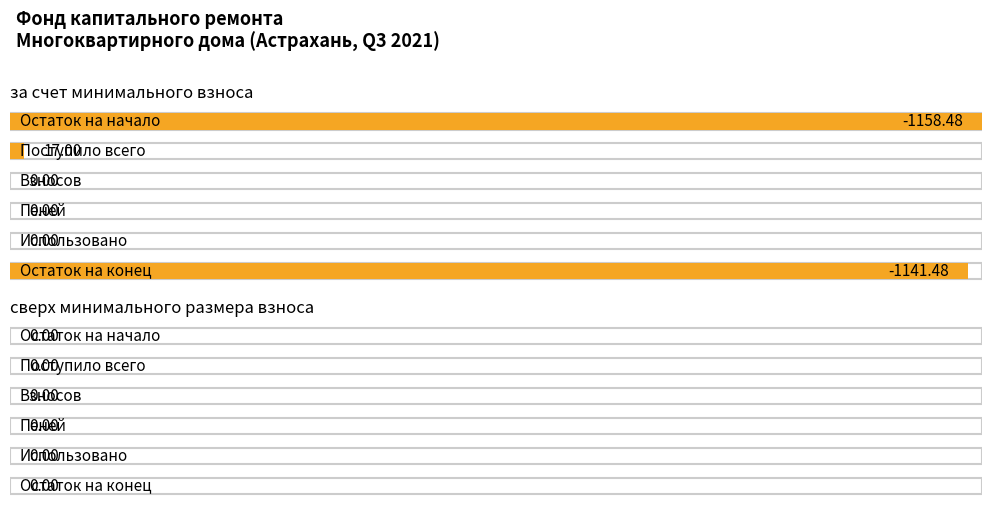

How many categories are shown in the chart?

6